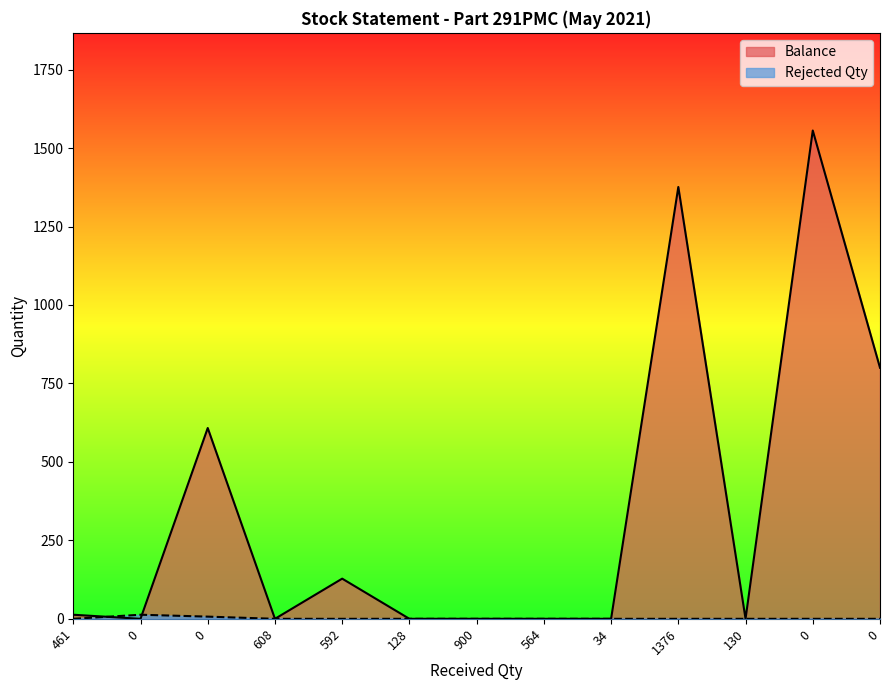

Reading right to left, list all the values displayed in this chart.

Balance: 800	1556	0	1376	0	0	0	0	128	0	608	0	13
Rejected Qty: 0	0	0	0	0	0	0	0	0	0	7	13	0